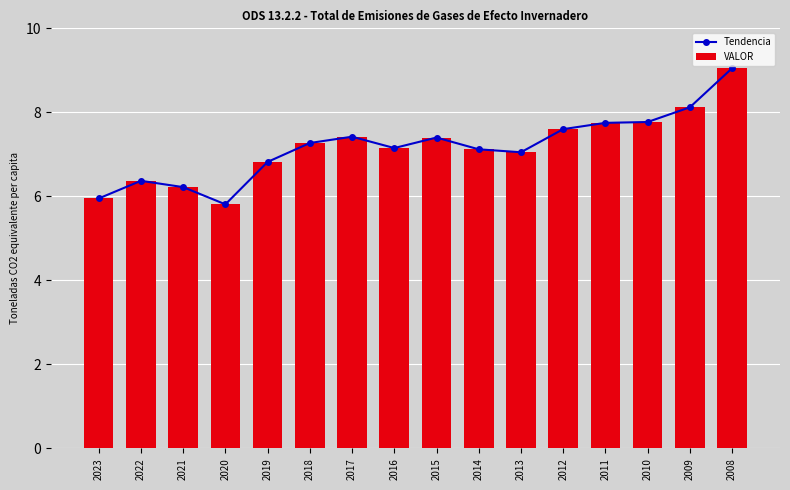

At which category does Tendencia reach its first local valley?

2020